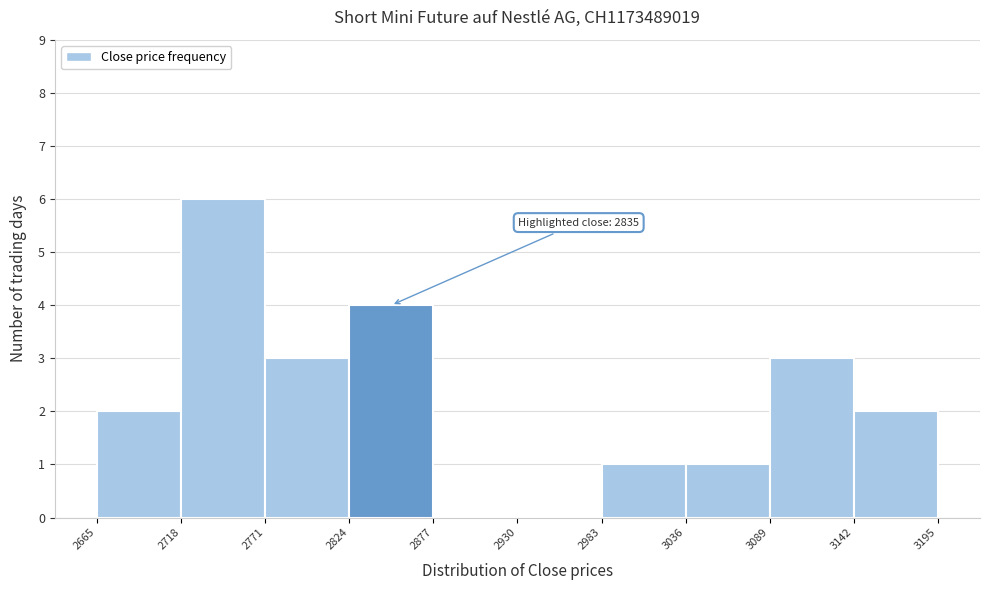

Over which range of the x-axis is the bar tallest?

2718 to 2771